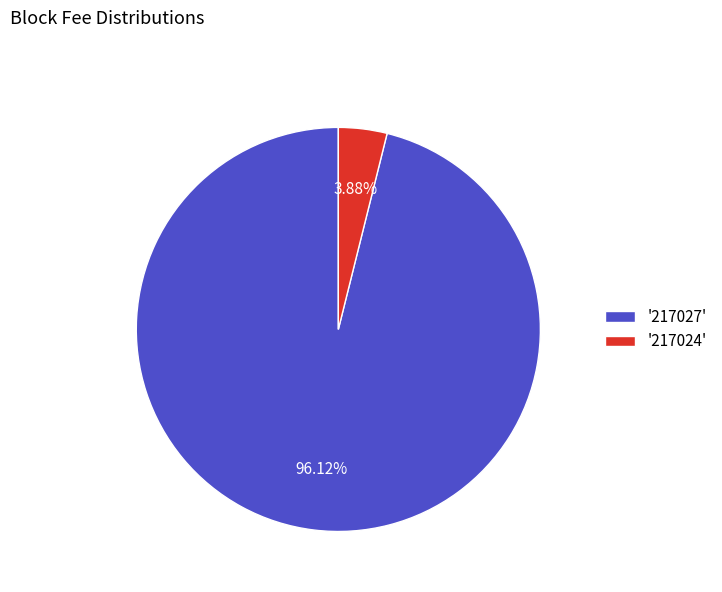

Does '217024' represent more than half of the total?

No